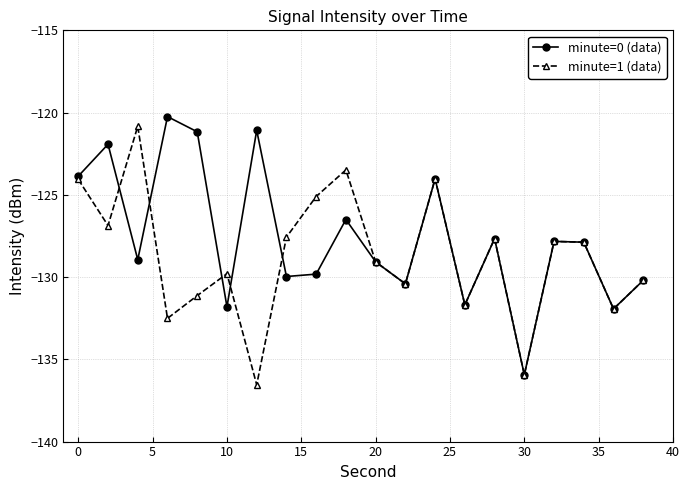

Rank the series by their average value, from highest to lowest.

minute=0 (data), minute=1 (data)